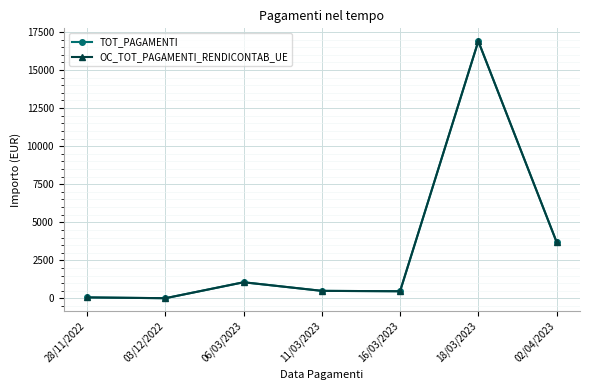

Does the chart have visible grid lines?

Yes